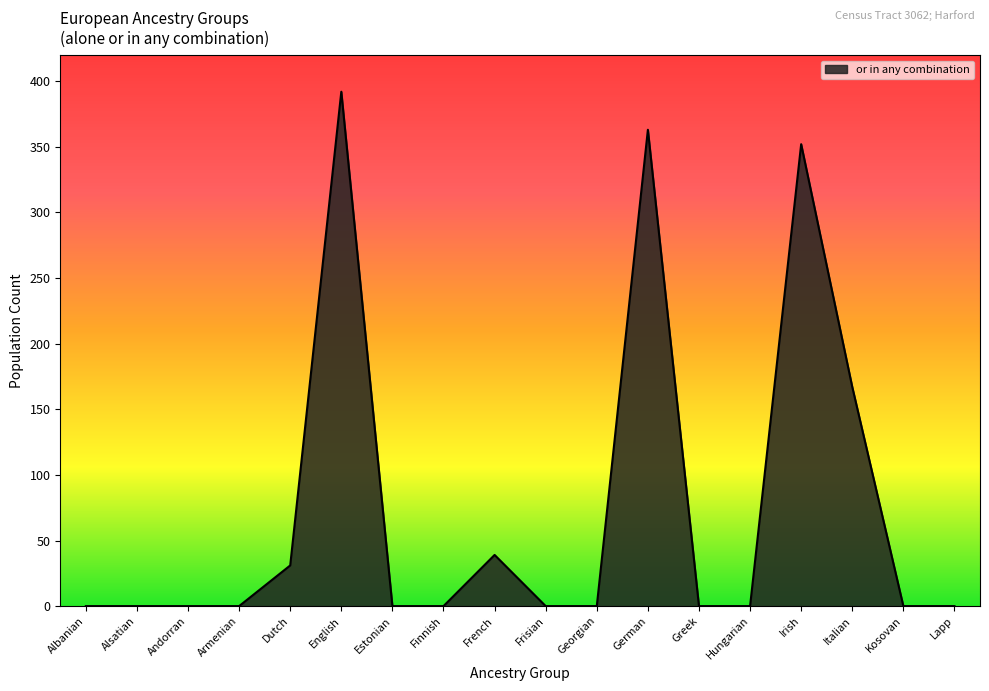

Which label corresponds to the largest value in the chart?

English